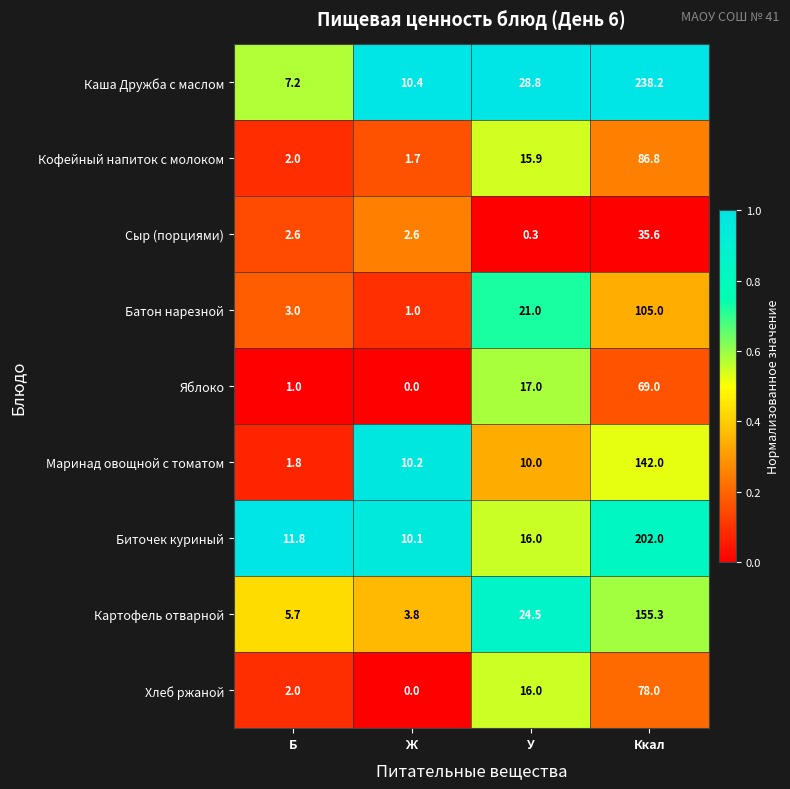

At which category is the sum across all series the highest?

Ккал